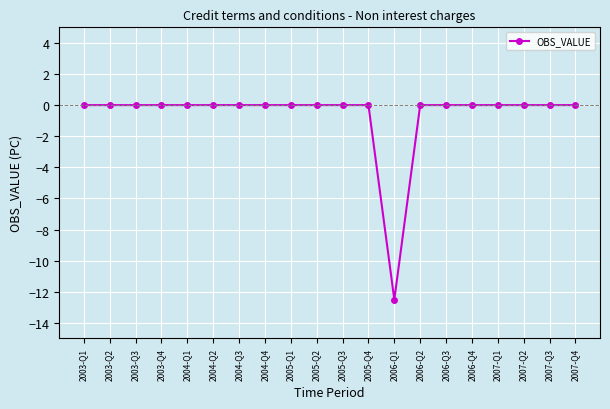

Reading right to left, list all the values displayed in this chart.

2007-Q4=0.0	2007-Q3=0.0	2007-Q2=0.0	2007-Q1=0.0	2006-Q4=0.0	2006-Q3=0.0	2006-Q2=0.0	2006-Q1=-12.5	2005-Q4=0.0	2005-Q3=0.0	2005-Q2=0.0	2005-Q1=0.0	2004-Q4=0.0	2004-Q3=0.0	2004-Q2=0.0	2004-Q1=0.0	2003-Q4=0.0	2003-Q3=0.0	2003-Q2=0.0	2003-Q1=0.0